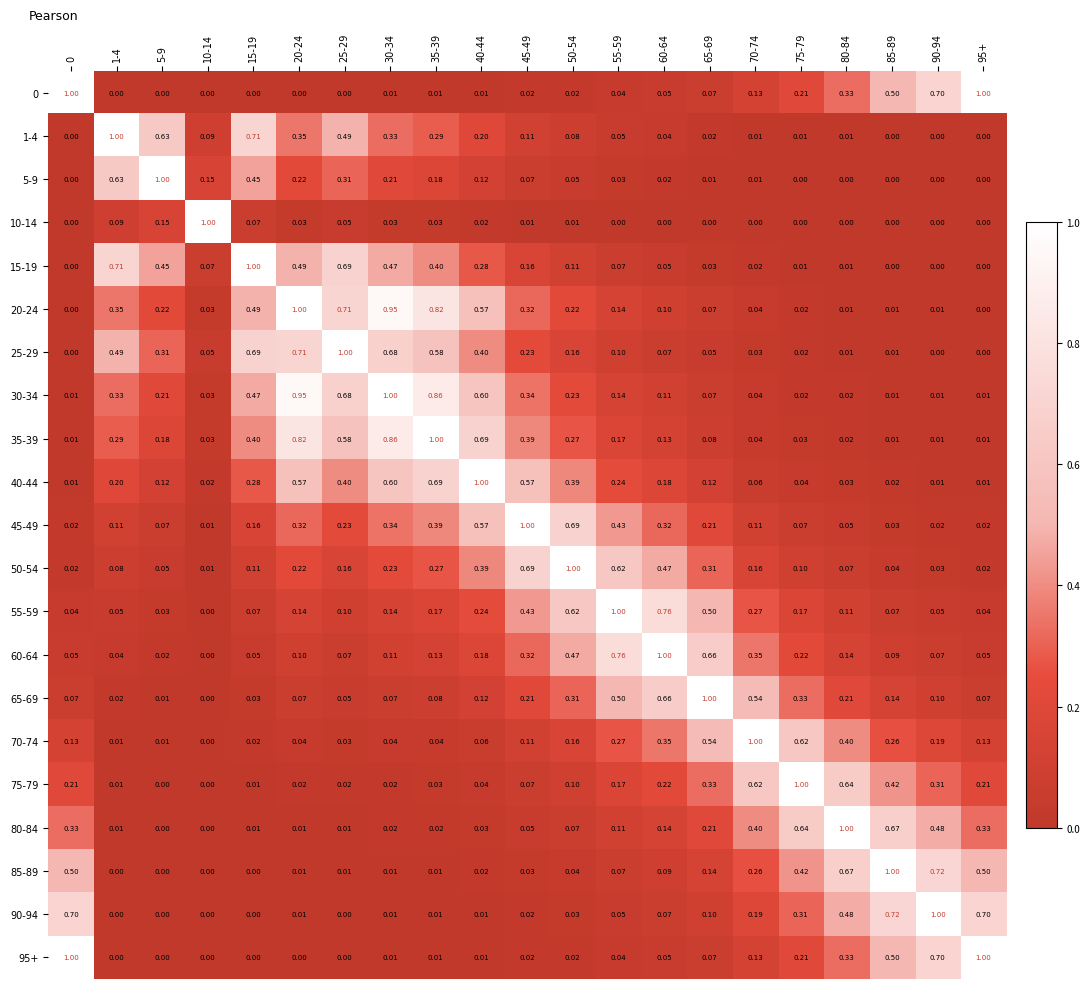

How many data points in 10-14 are above 0?

11